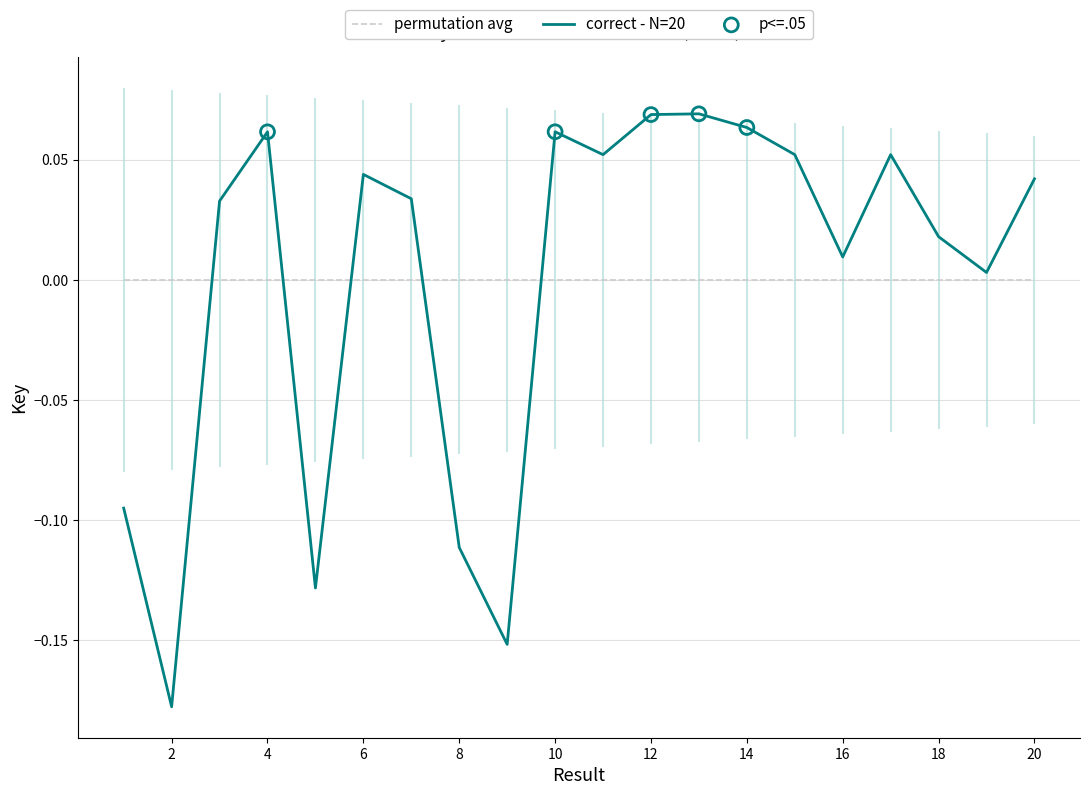

What is the change in value from 1 to 13?

+0.2